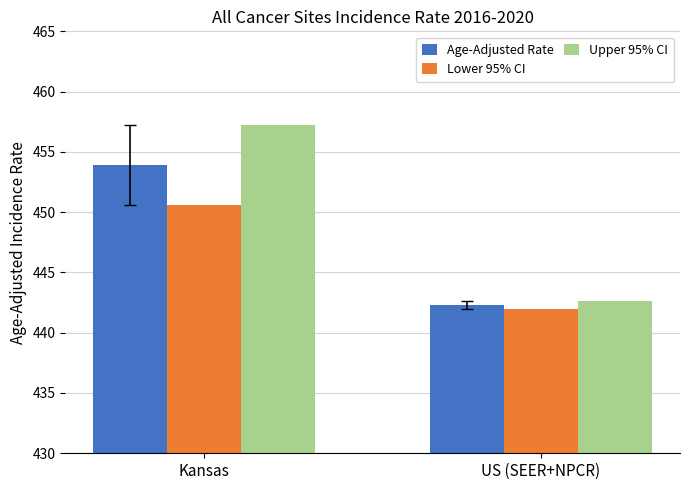

What is the spread (max minus min) of values at Kansas?

6.6